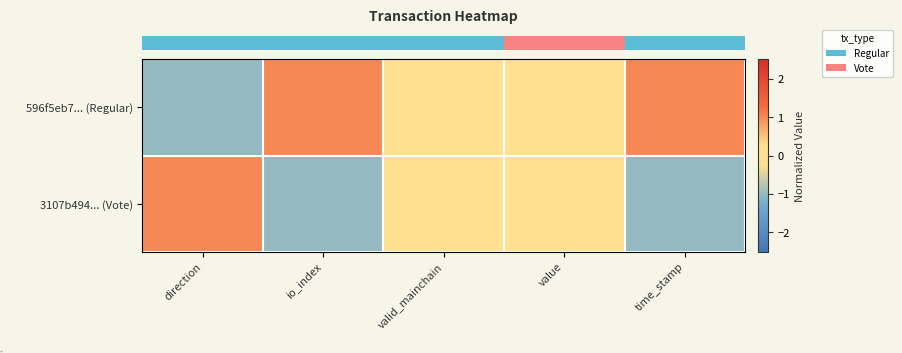

At which category is the sum across all series the highest?

direction